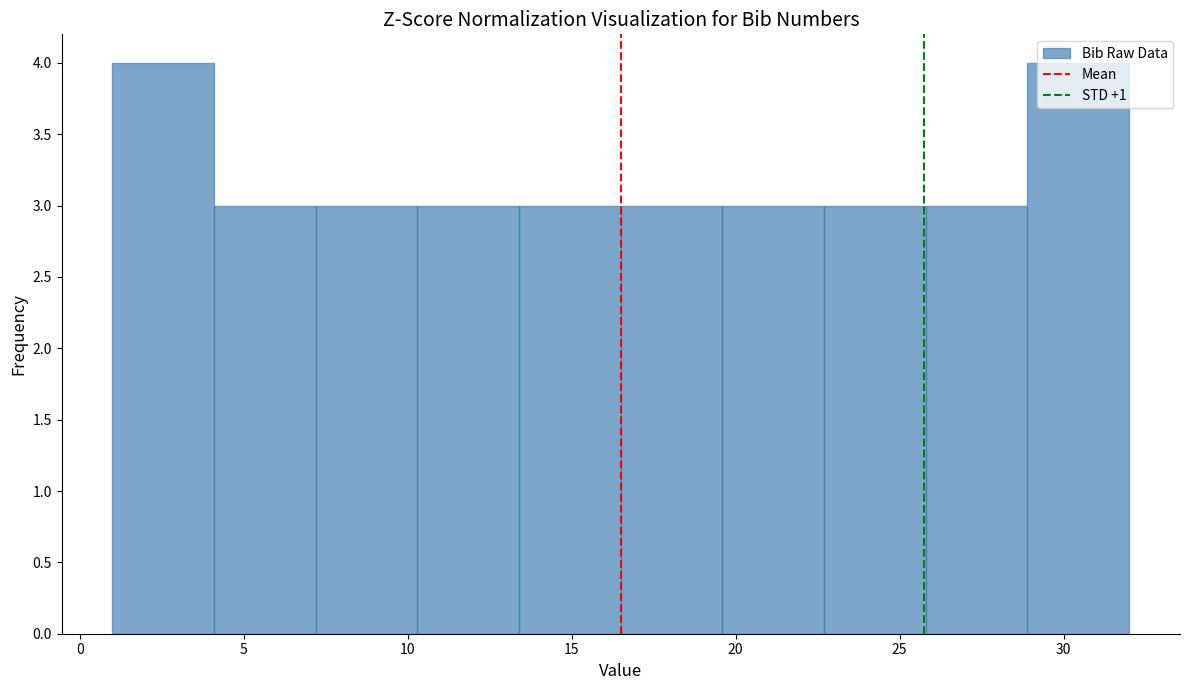

Reading left to right, transcribe this chart: for each bar, give the range it covers on the x-axis and its height. Neither the bar edges nor the heights are printed on the chart, so give them approximately, as read against the axes.

1.0 to 4.1: 4
4.1 to 7.2: 3
7.2 to 10.3: 3
10.3 to 13.4: 3
13.4 to 16.5: 3
16.5 to 19.6: 3
19.6 to 22.7: 3
22.7 to 25.8: 3
25.8 to 28.9: 3
28.9 to 32.0: 4